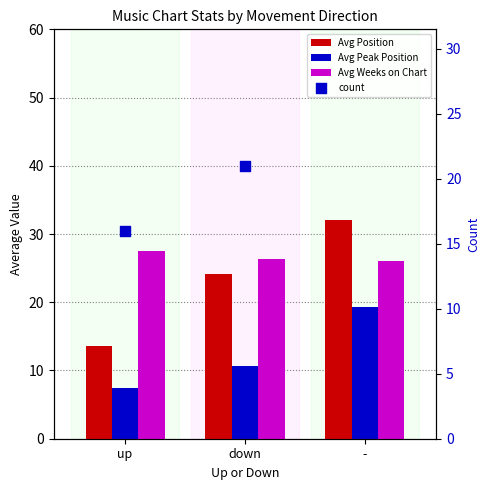

At how many categories does at least one series exceed 3?

3